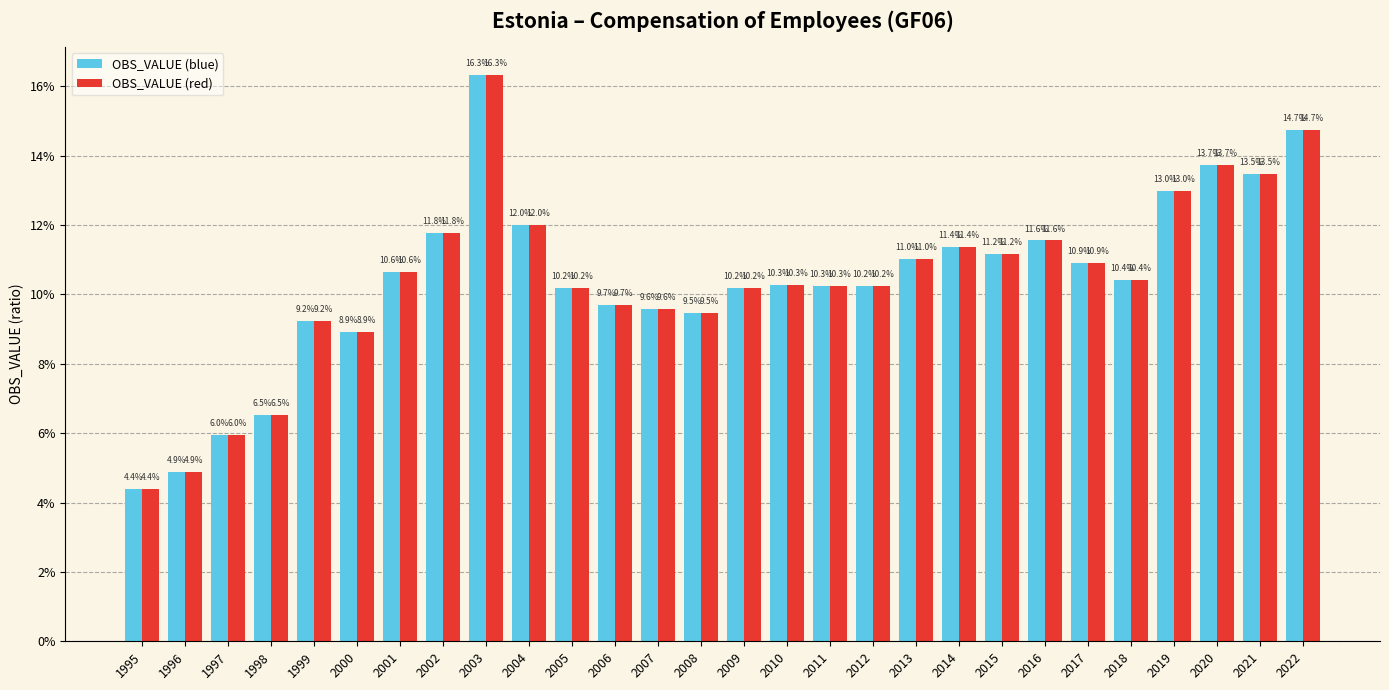

What is the difference between the maximum and minimum values in the OBS_VALUE (red) series?

0.1